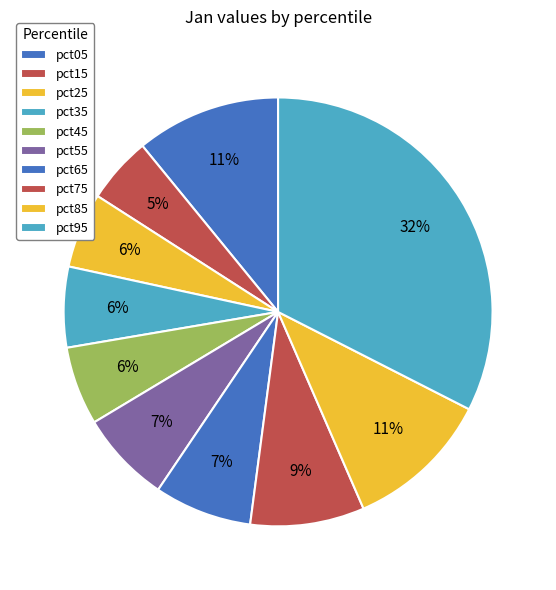

Rank the categories by value from lowest to highest.

pct15, pct25, pct45, pct35, pct55, pct65, pct75, pct05, pct85, pct95